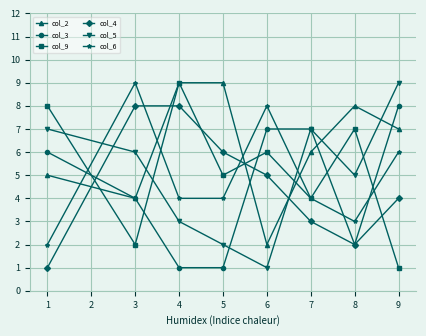

Rank the series at 5 from highest to lowest value.

col_2, col_4, col_9, col_6, col_5, col_3